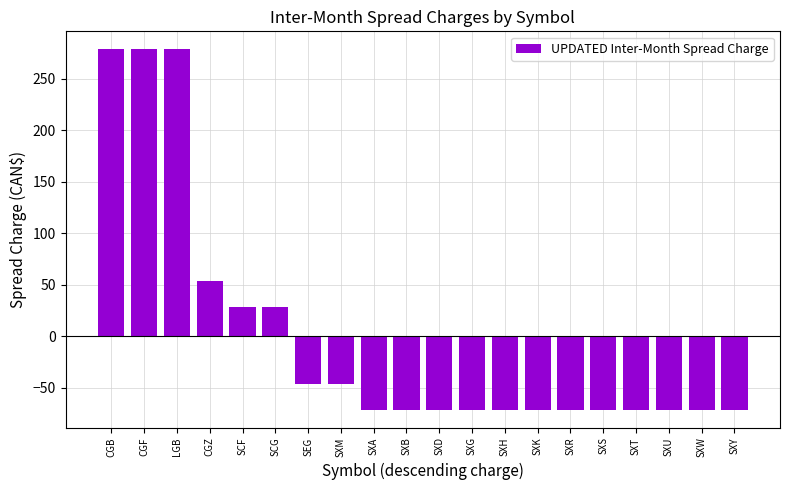

What is the difference between the maximum and minimum values?

350.0